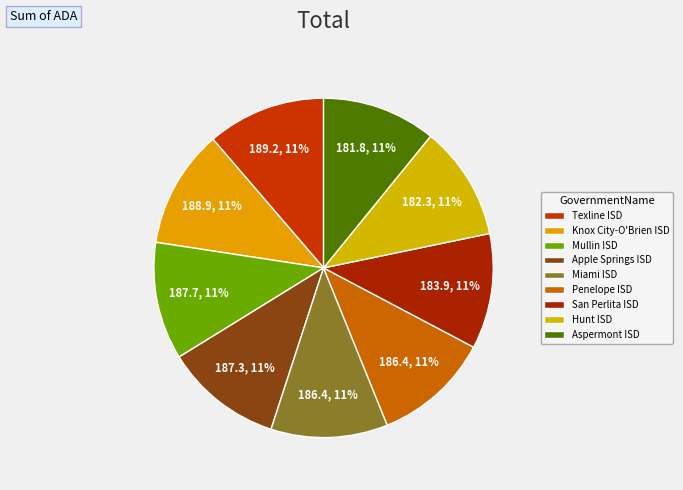

To the nearest percent, what percentage of the pie is Hunt ISD?

11%